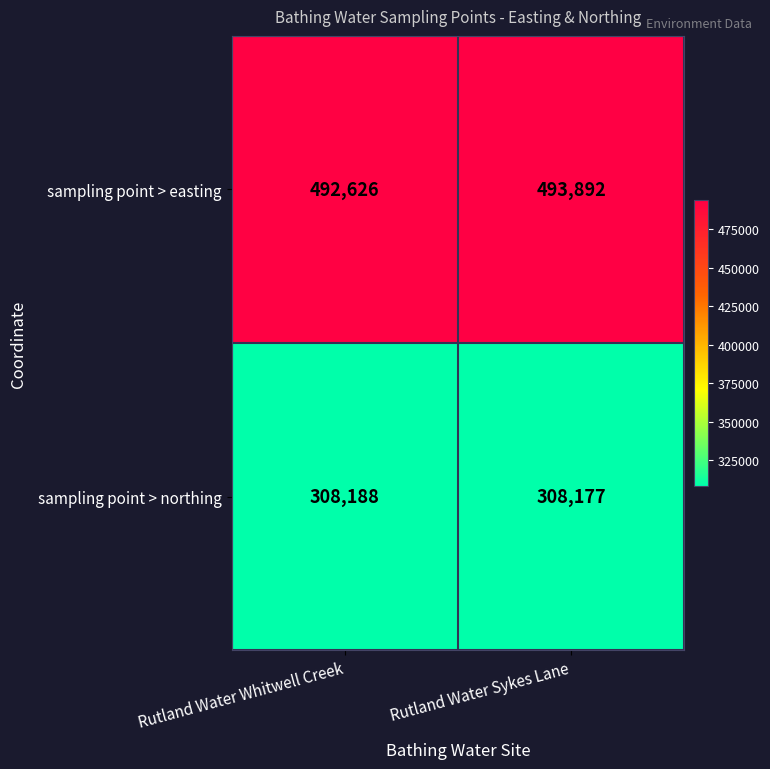

Rank the series at Rutland Water Whitwell Creek from highest to lowest value.

sampling point > easting, sampling point > northing